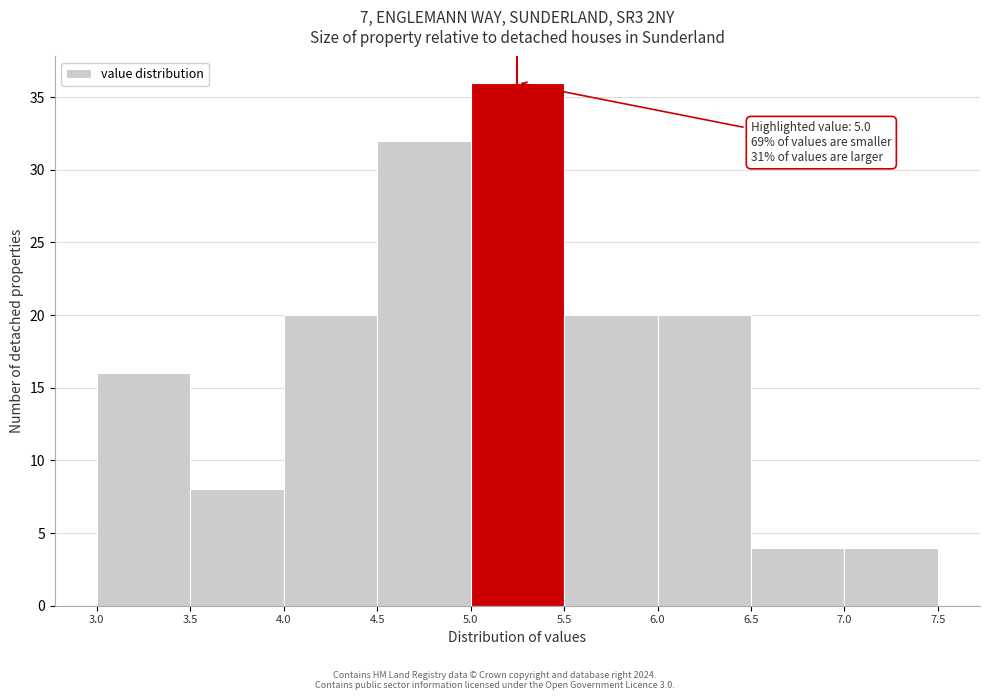

Over which range of the x-axis is the bar tallest?

5.0 to 5.5